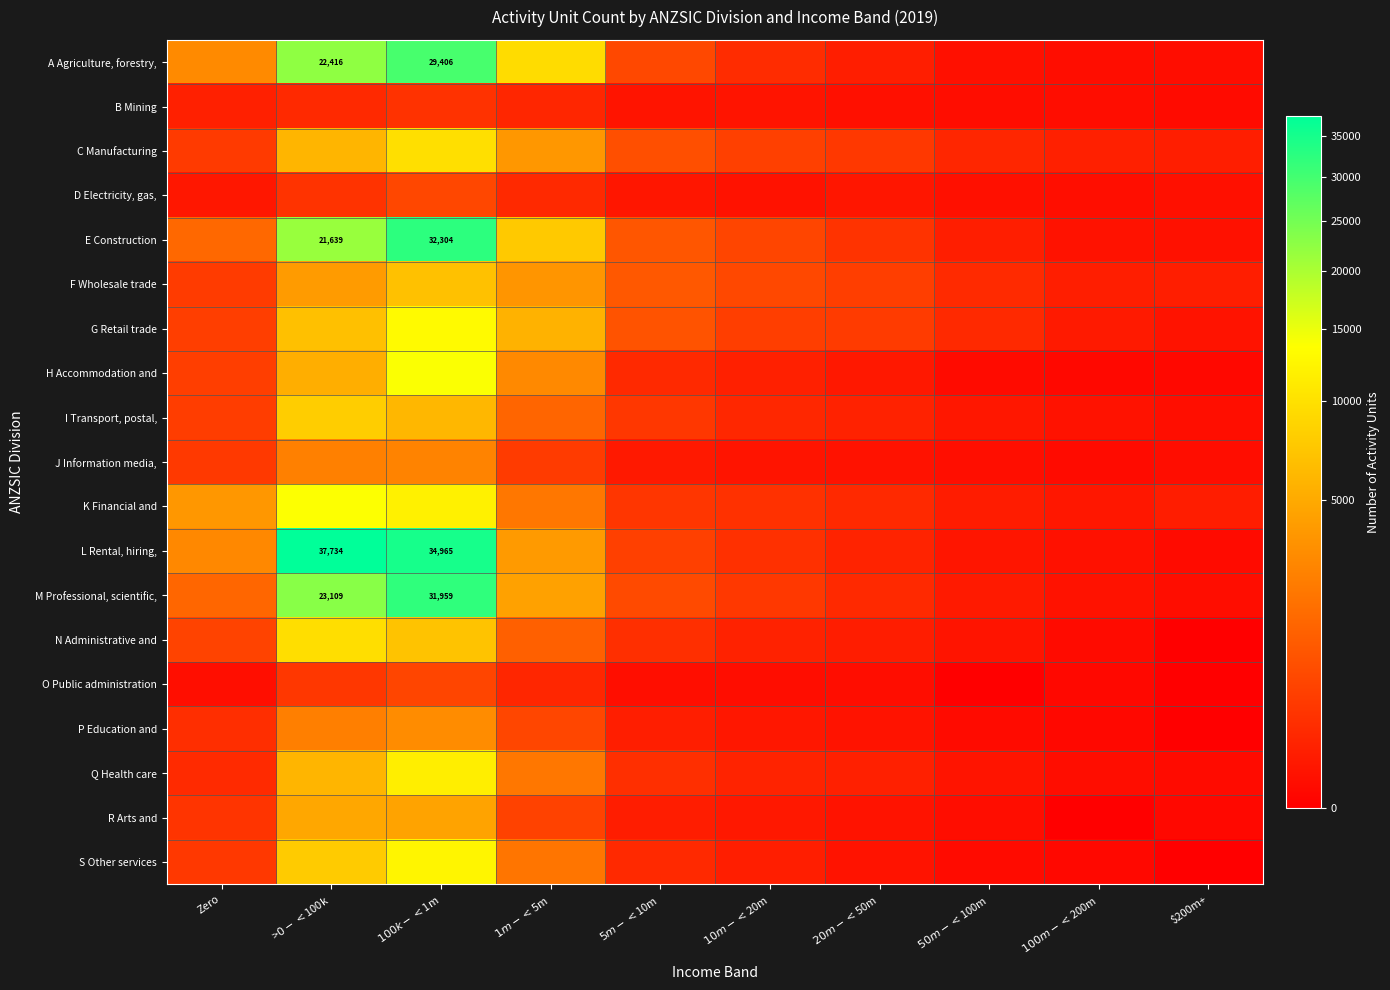

At which label is S Other services closest to 6228?

>$0-<$100k